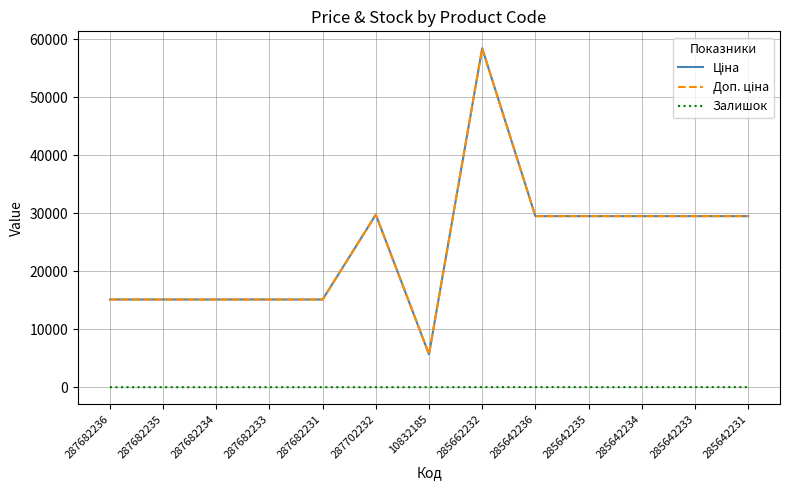

Does the chart display data point markers on the line(s)?

No